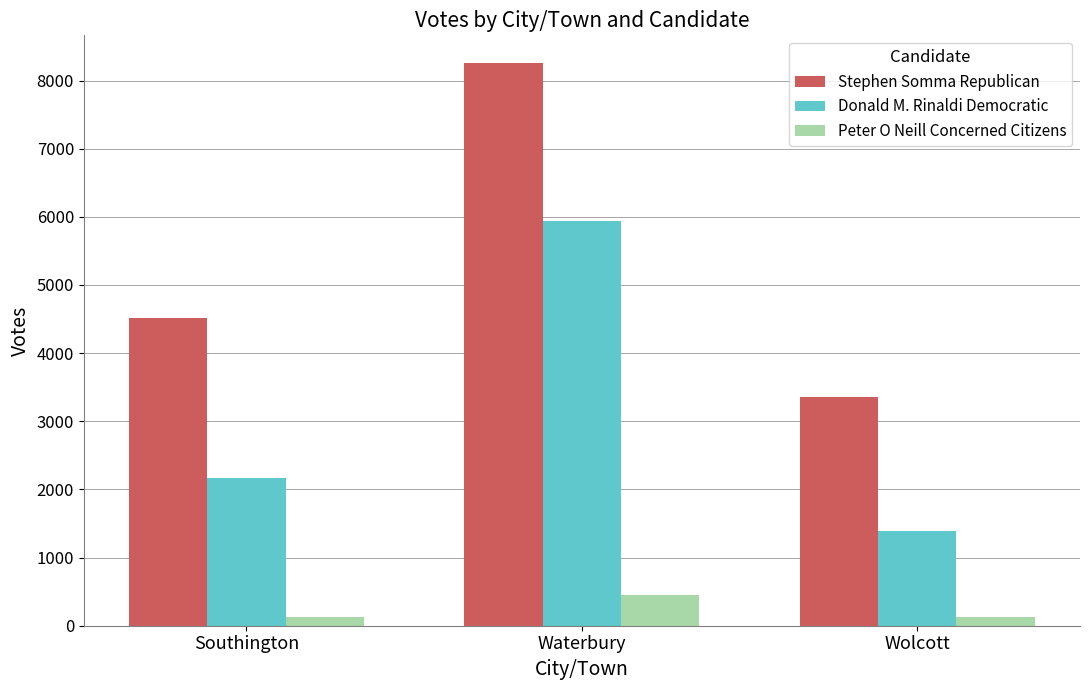

Is it true that Donald M. Rinaldi Democratic equals 1391 at Wolcott?

True